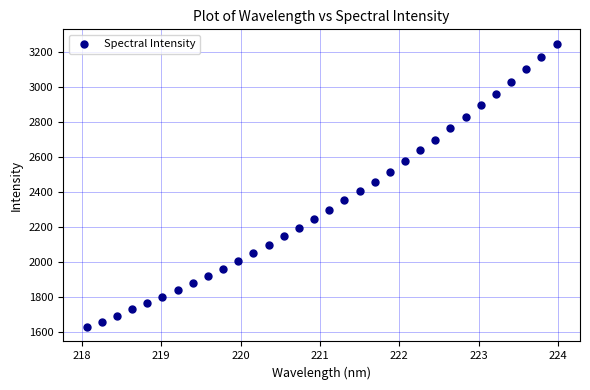

What is the range of Y values (max minus min)?

1618.8